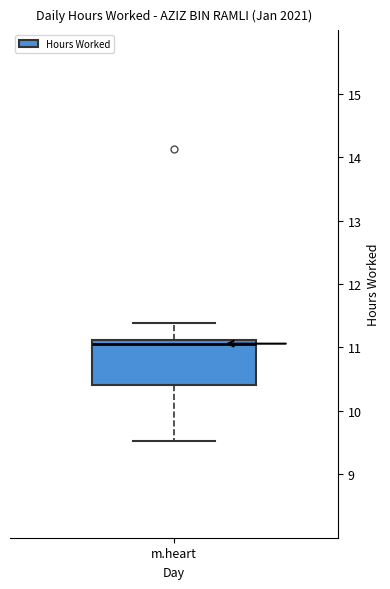

Transcribe this box plot: give where the median line is, the range the box spans, and where the two whiskers end, as read against the y-axis. The values are not printed on the chart, so give them approximately, as read against the axis.

median 11.1 (just below the box's upper edge), box 10.4 to 11.1, whiskers 9.5 to 11.4